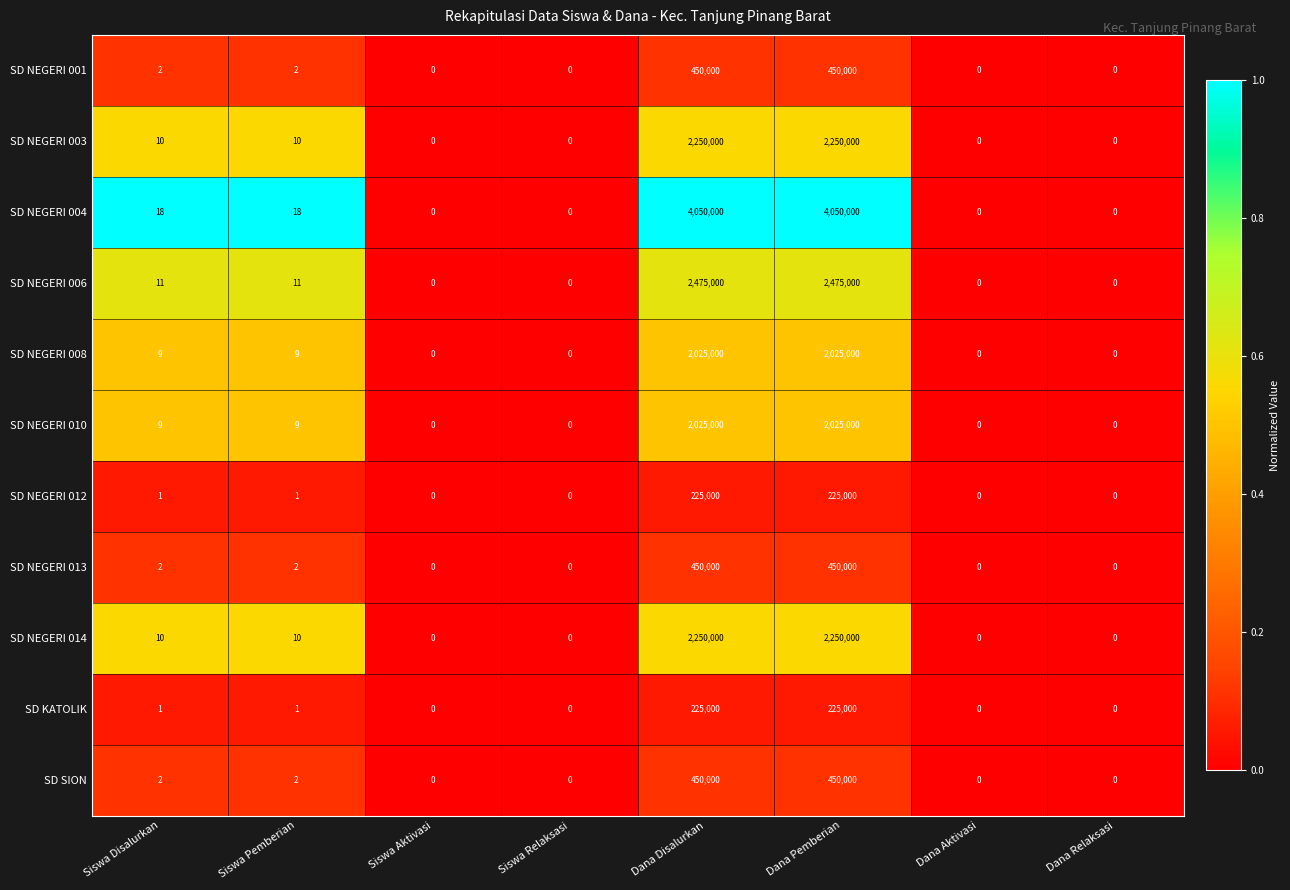

Is the value of SD NEGERI 012 at Siswa Pemberian greater than the value of SD SION at Siswa Pemberian?

No